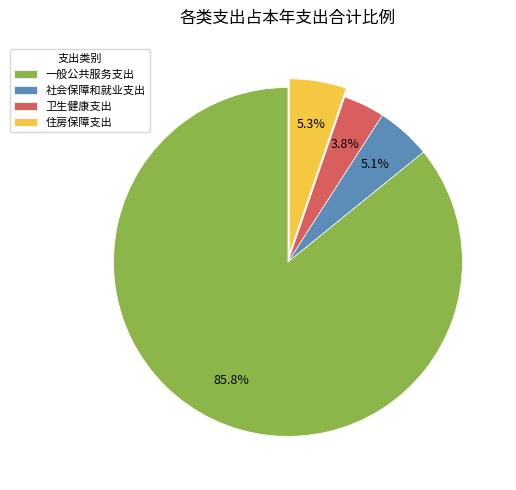

To the nearest percent, what is the difference between the largest and smallest slice percentages?

82%